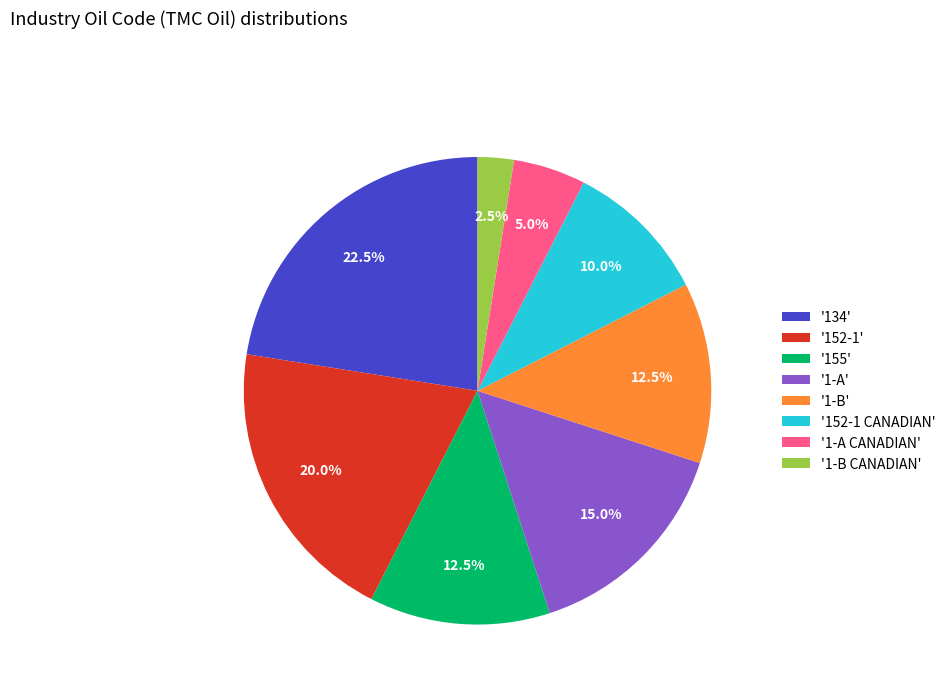

How many slices are in this pie chart?

8